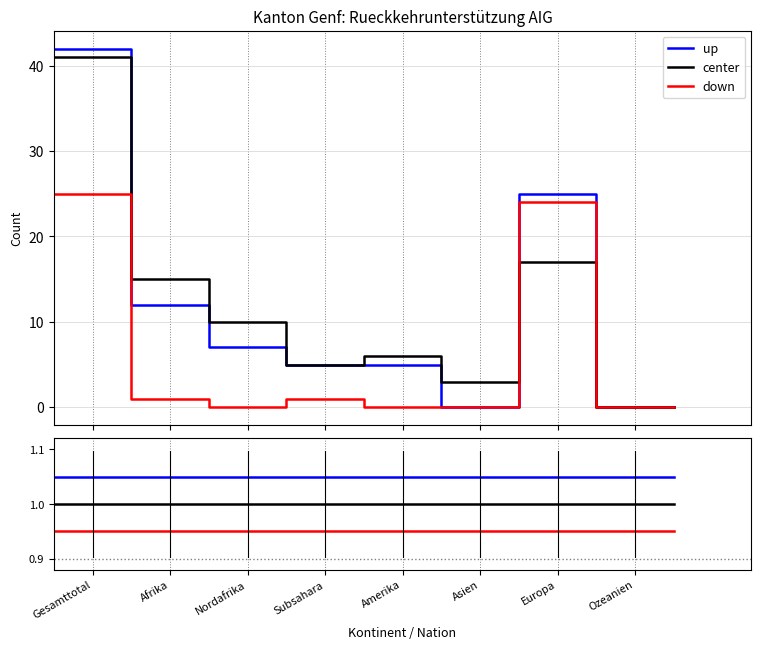

True or false: center has a value of 1.0 at Europa.

True